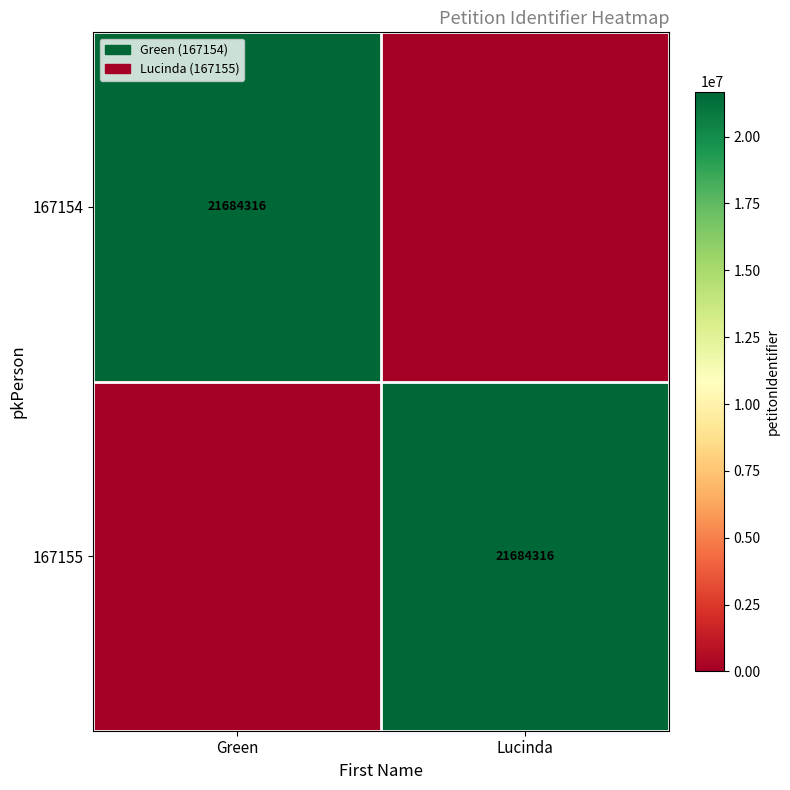

What is the spread (max minus min) of values at Green?

21684316